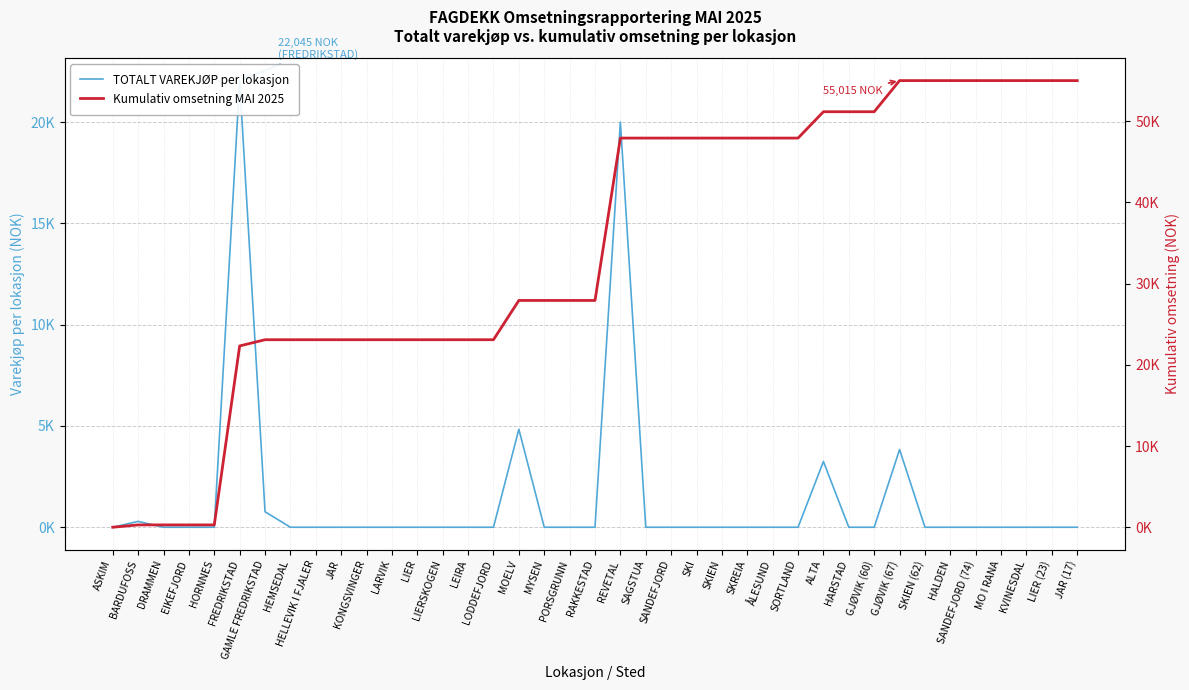

How many data points in Kumulativ omsetning MAI 2025 are above 27935?

19